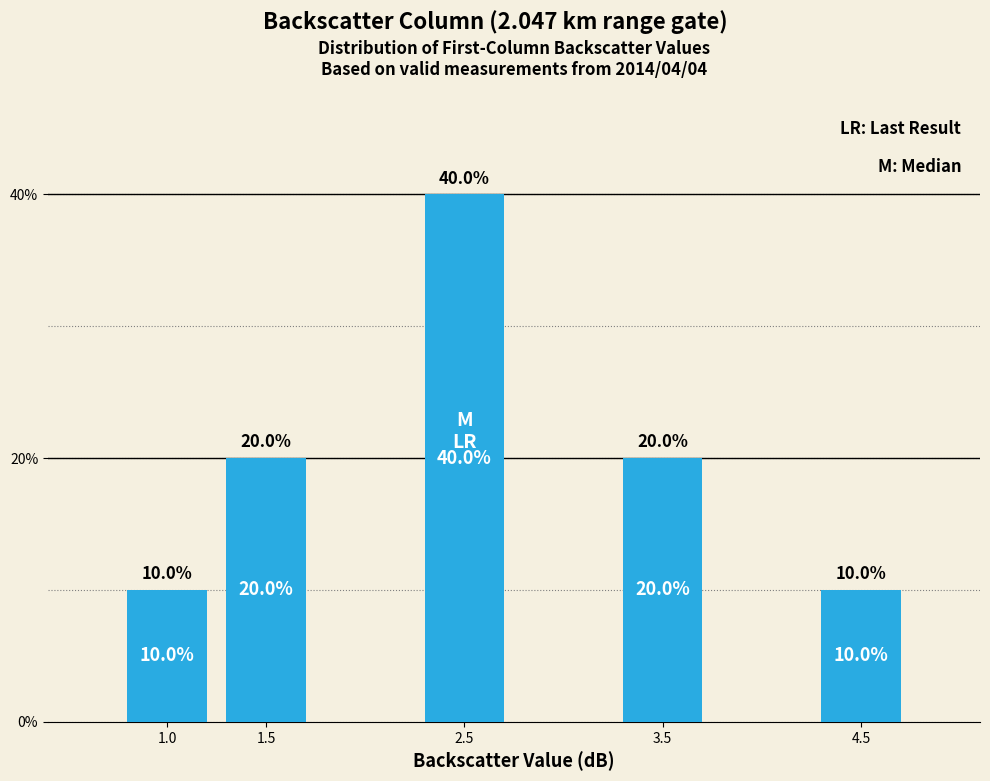

Are the bars horizontal?

No